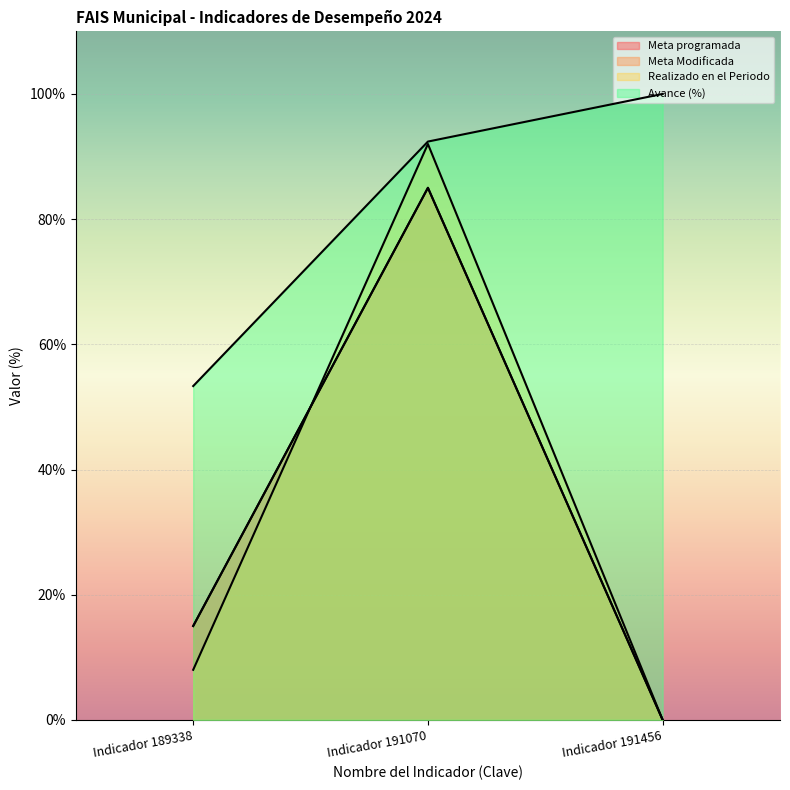

Does the chart display data point markers on the line(s)?

No